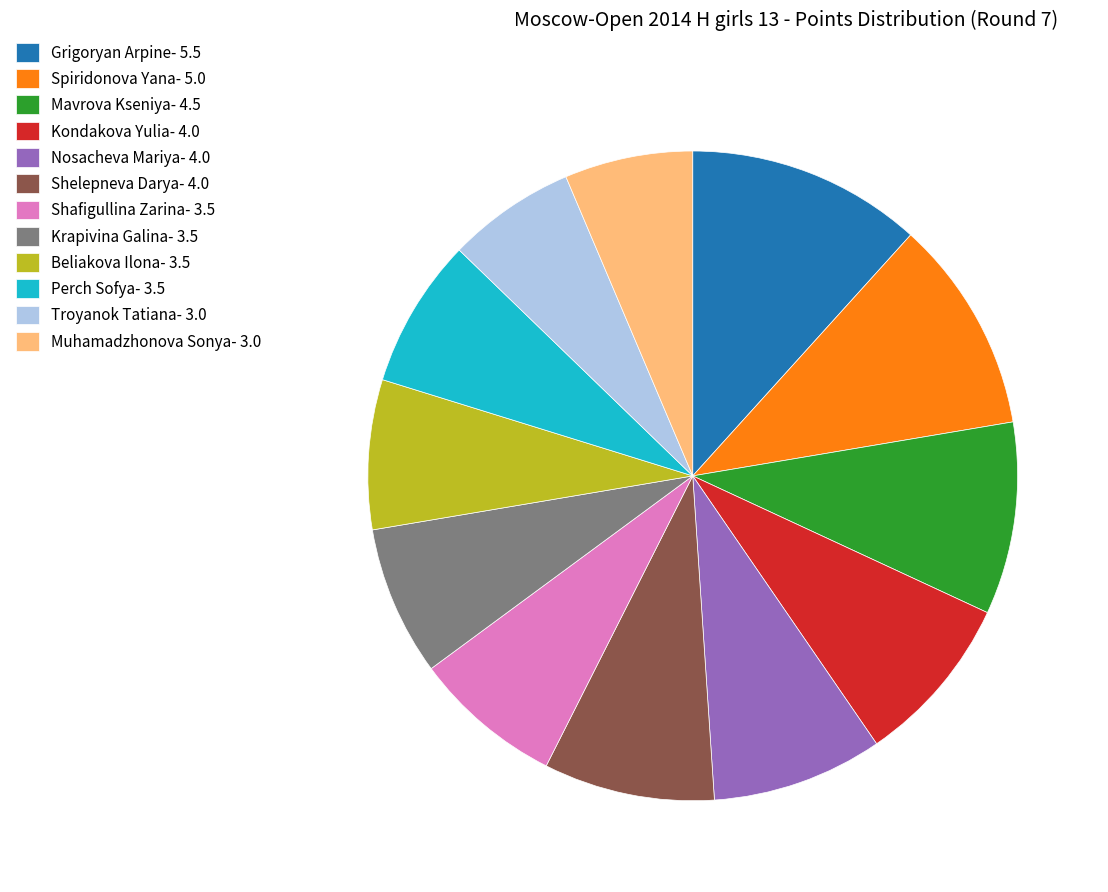

Which category has the biggest portion of the pie?

Grigoryan Arpine